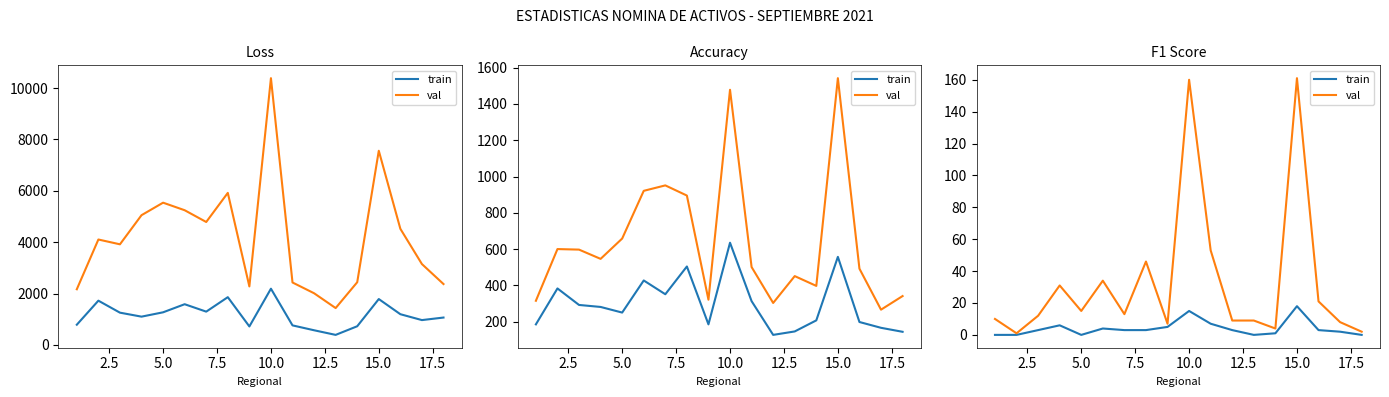

True or false: val and train intersect in this chart.

False